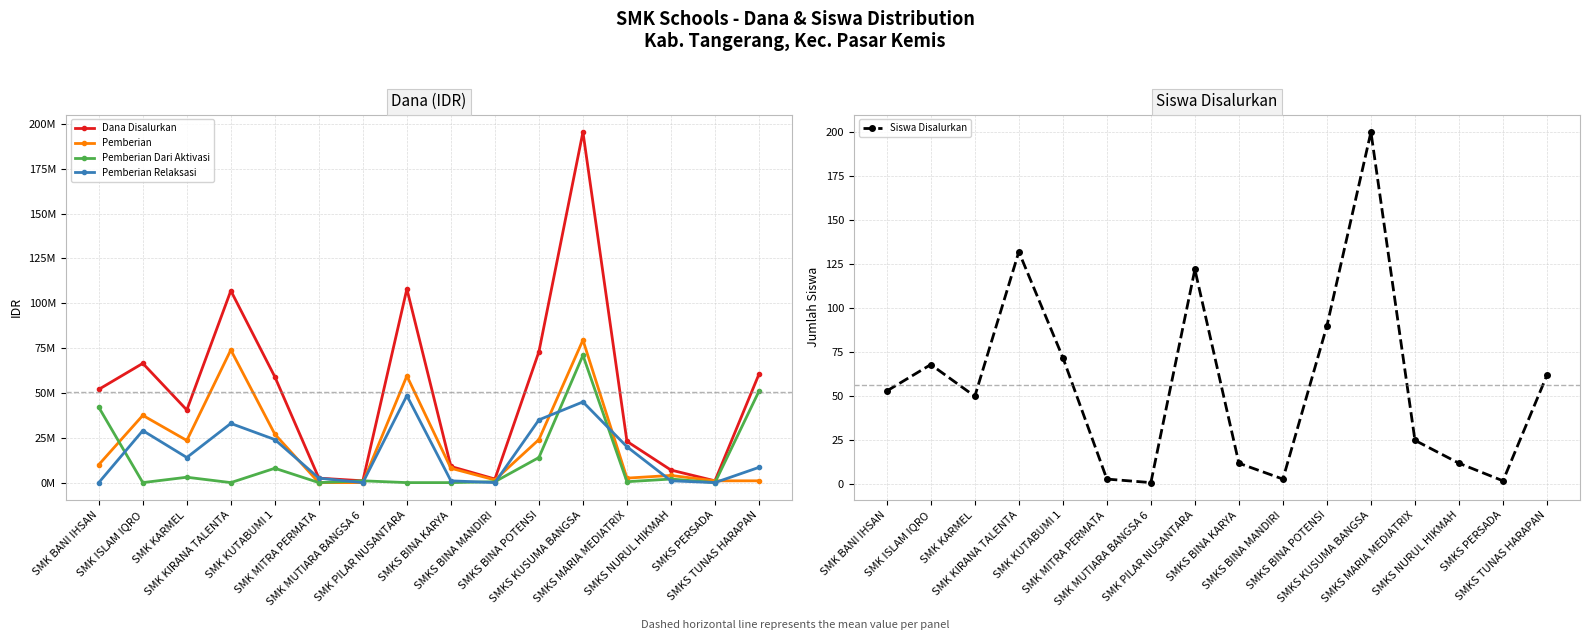

Which series has the largest total across all categories?

Dana Disalurkan